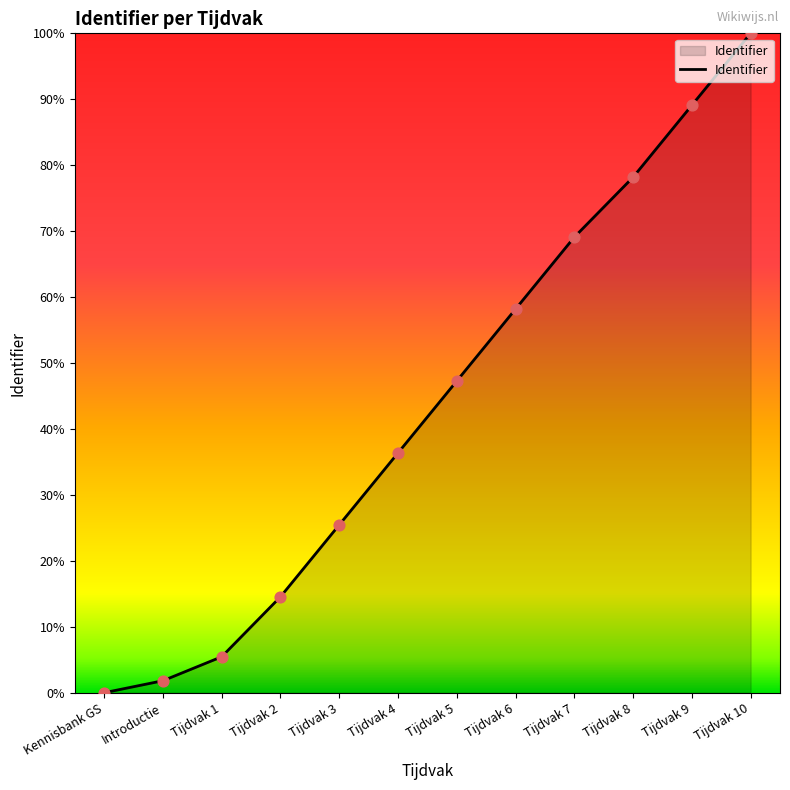

What is the change in value from Introductie to Tijdvak 1?

+3.6